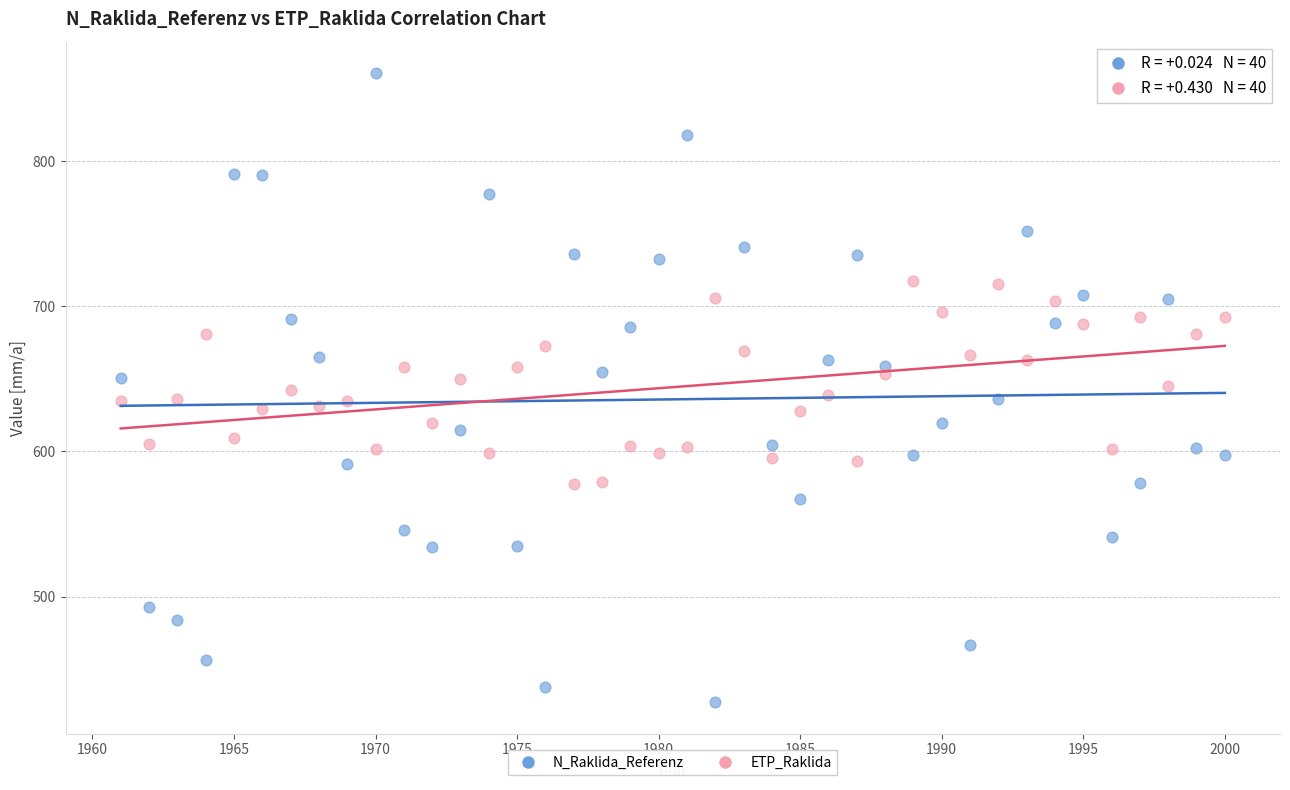

Across all data points, what is the range of X values (max minus min)?

39.0